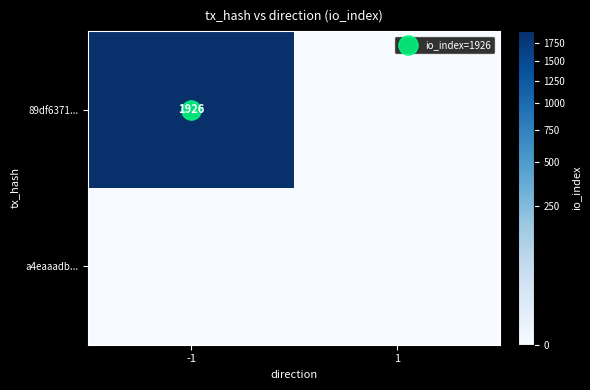

What is the difference between the highest and lowest values at -1?

1926